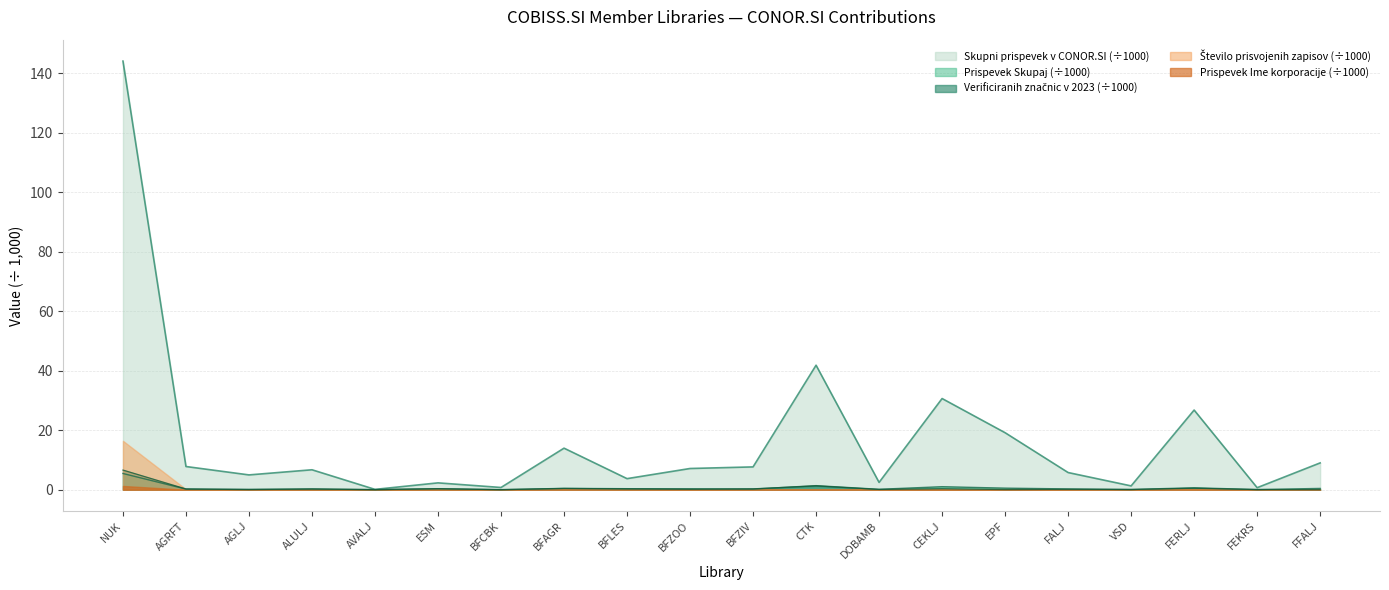

At which category does Skupni prispevek v CONOR.SI reach its first local valley?

AGLJ